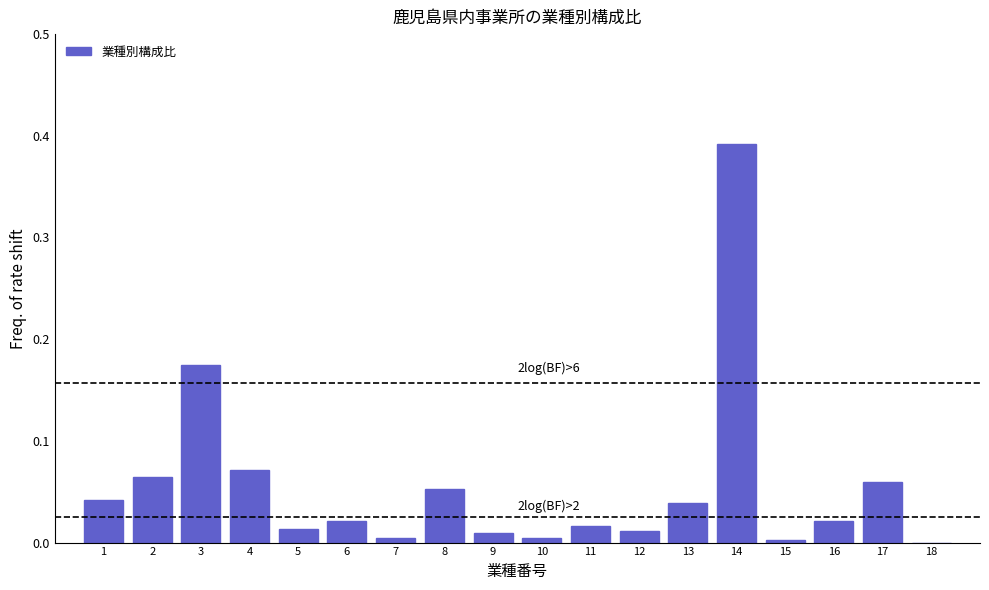

Which label corresponds to the largest value in the chart?

14